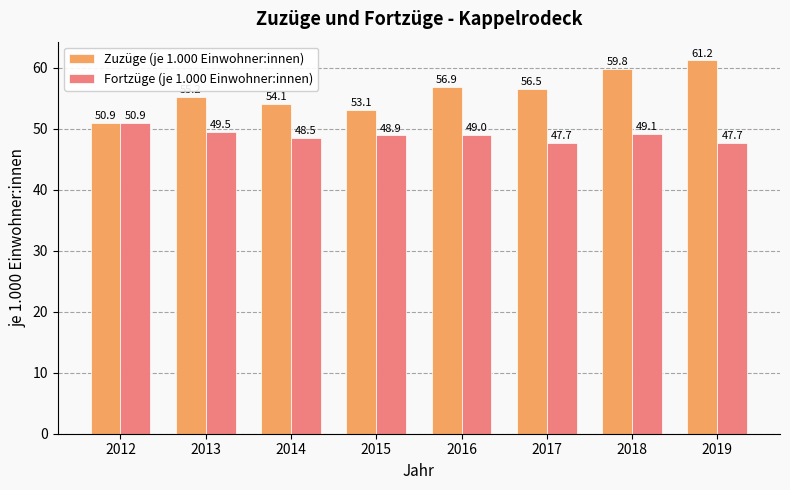

At which label does Zuzüge (je 1.000 Einwohner:innen) reach its peak?

2019